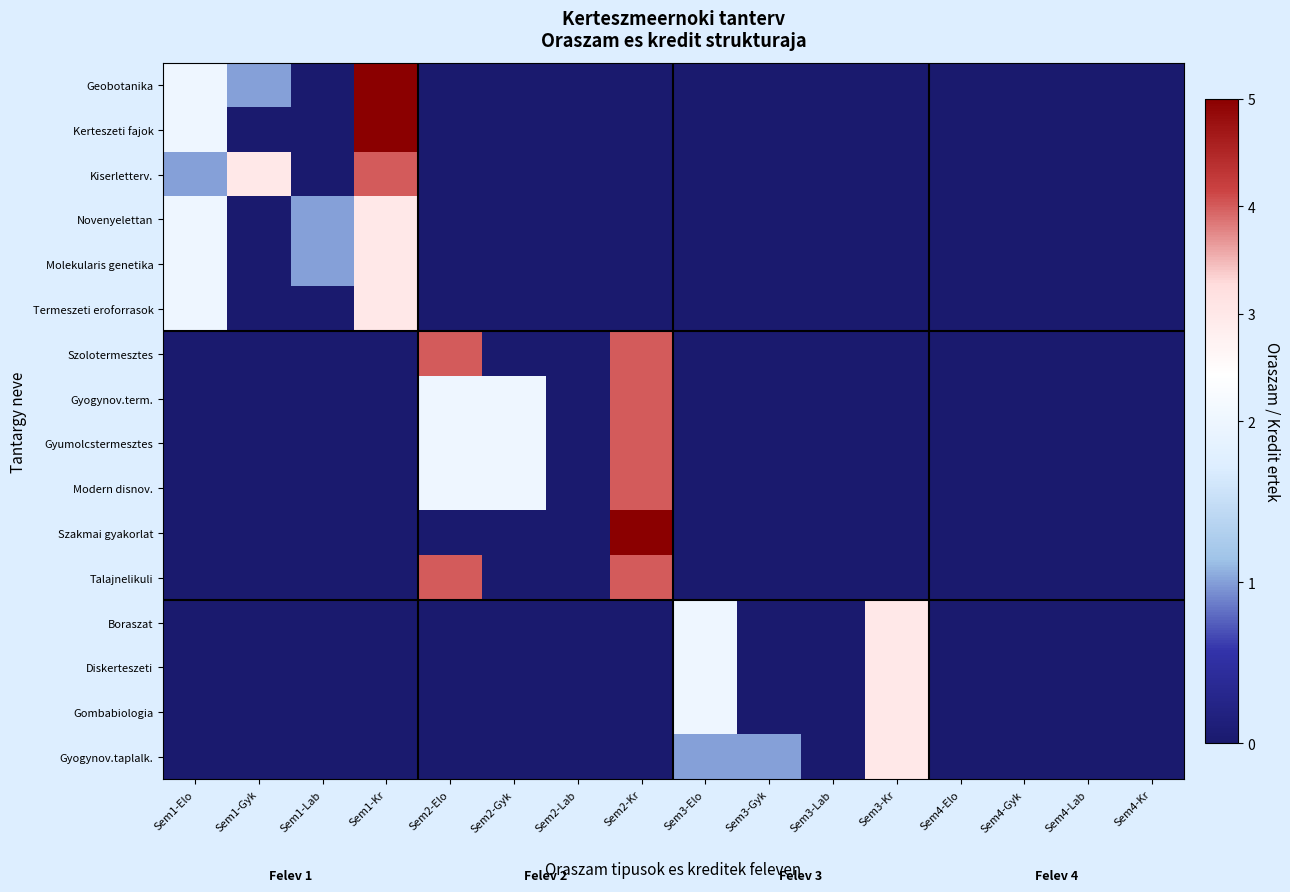

What is the difference between the highest and lowest values at Sem2-Elo?

4